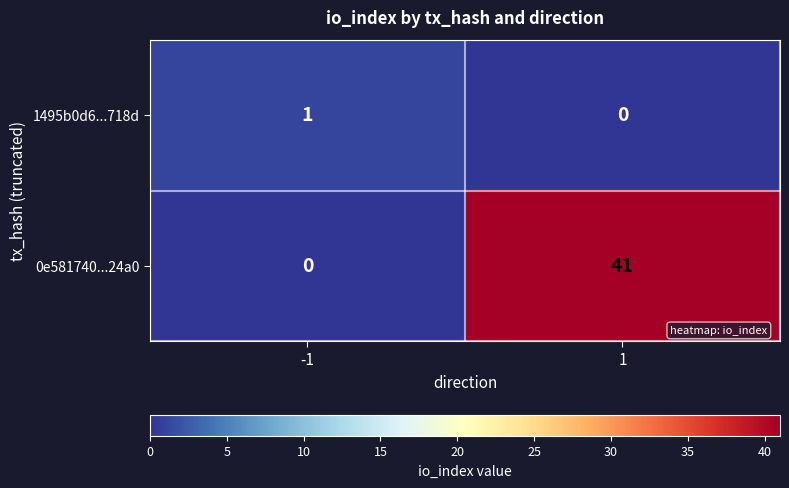

Which series has the largest total across all categories?

0e581740...24a0